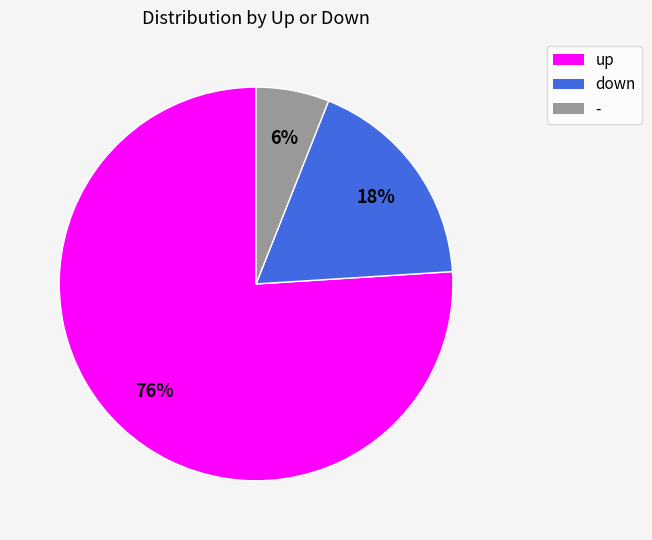

To the nearest percent, what is the combined percentage of up and -?

82%